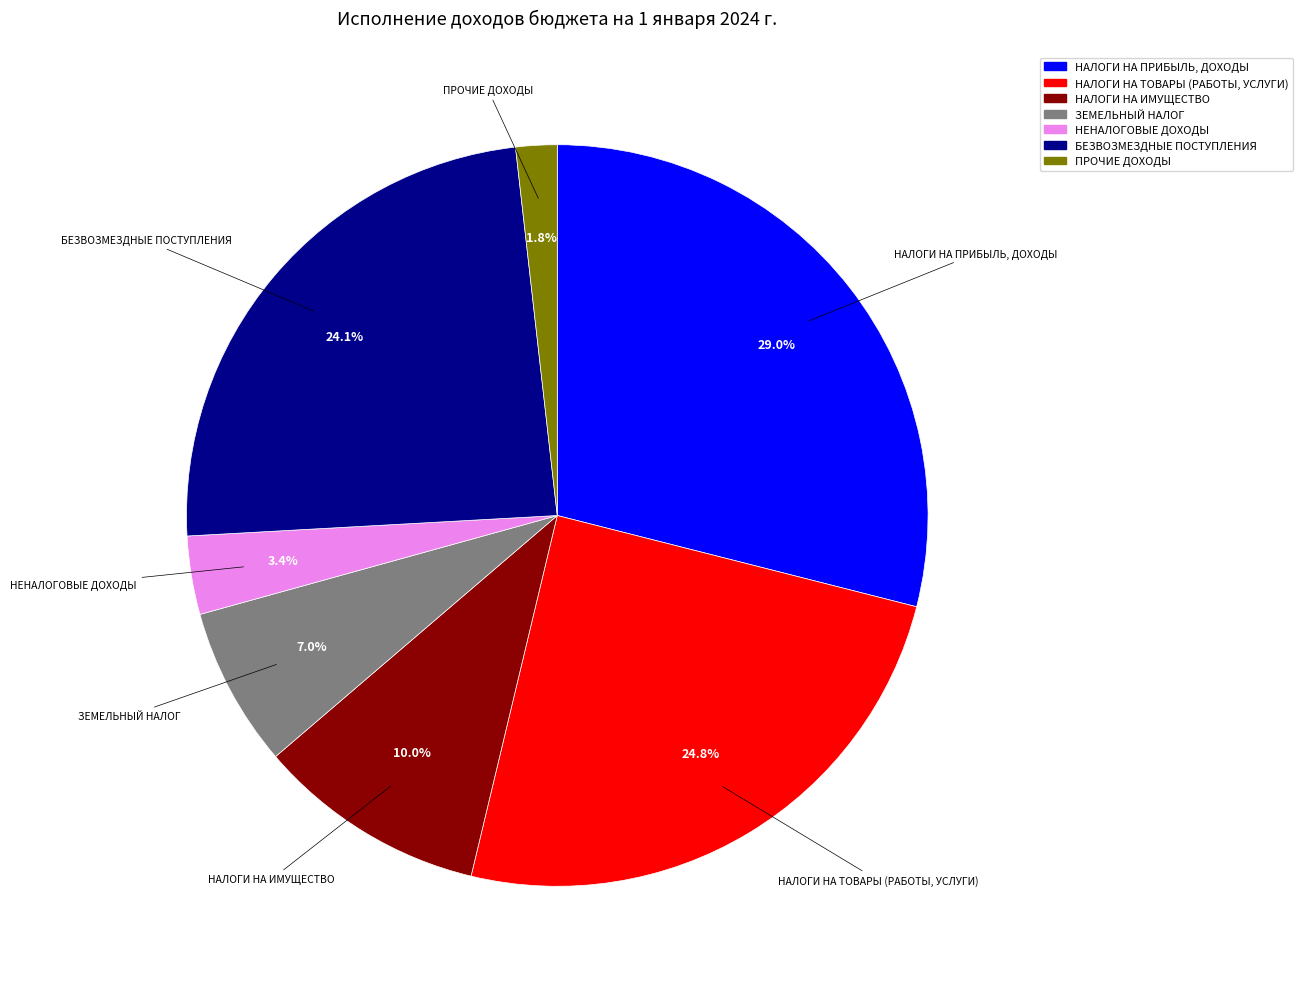

Does any single category account for the majority?

No